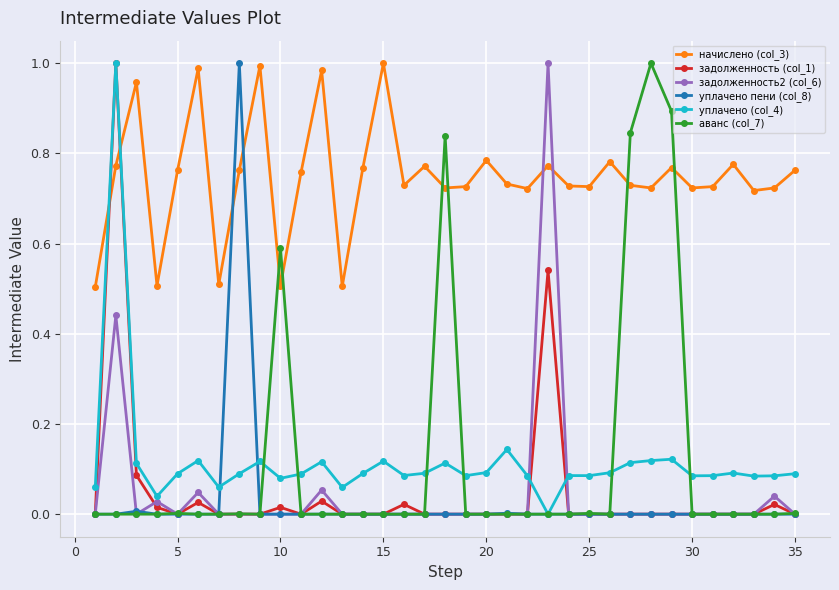

True or false: уплачено (col_4) has more than 2 points higher than both neighbors.

True